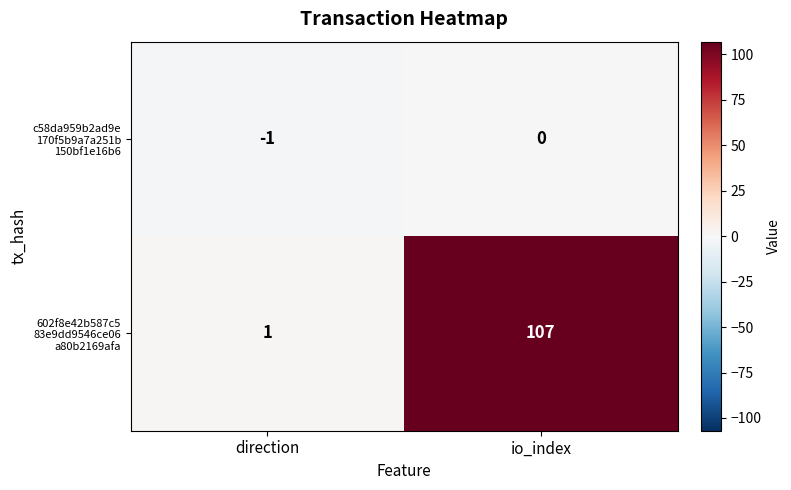

At which category does the chart reach its peak across all series?

io_index